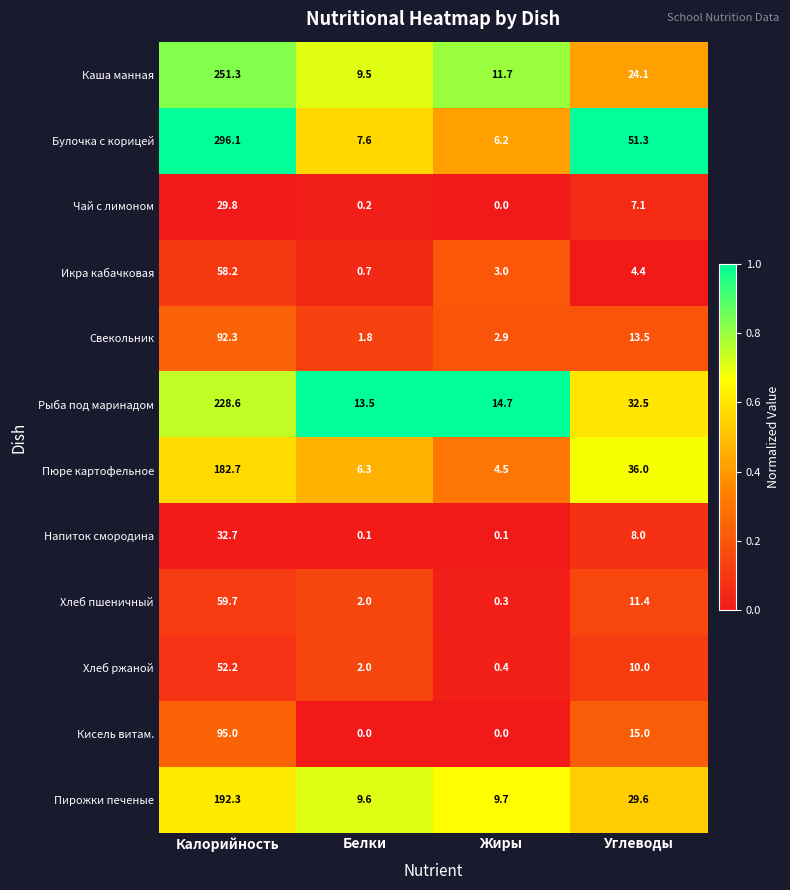

What is the difference between the maximum and second lowest values in the Каша манная series?

239.6